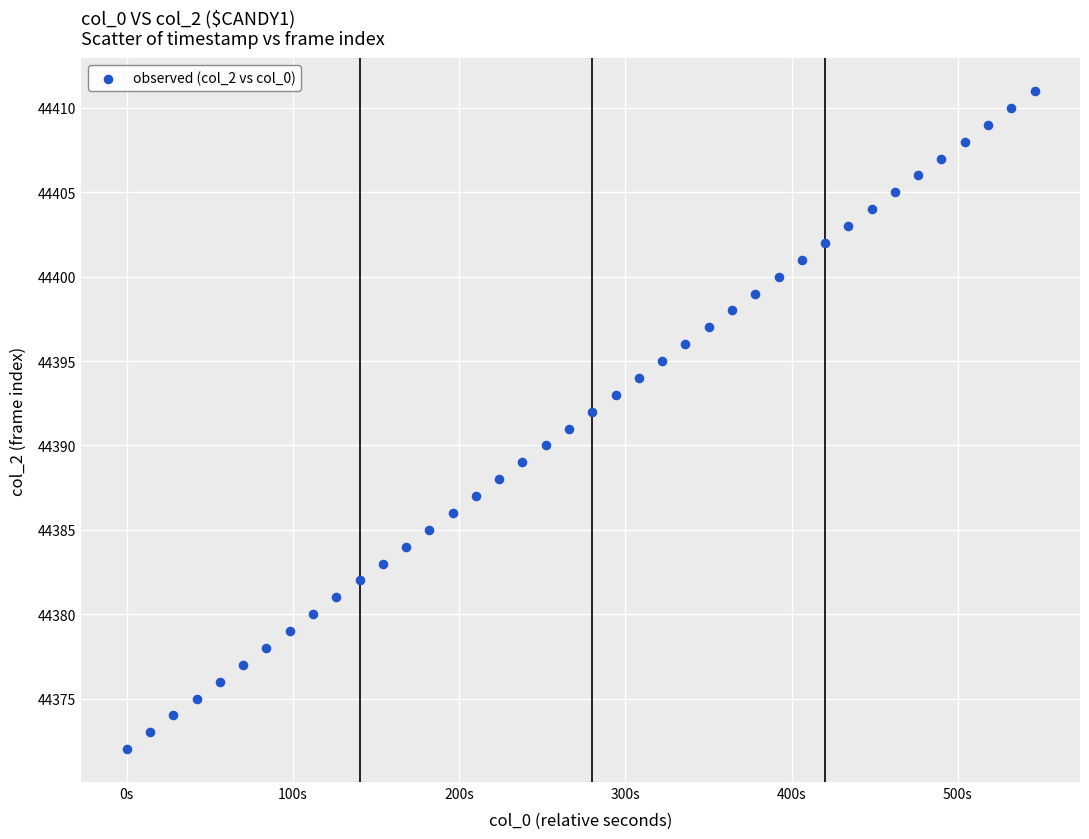

What is the range of Y values (max minus min)?

39